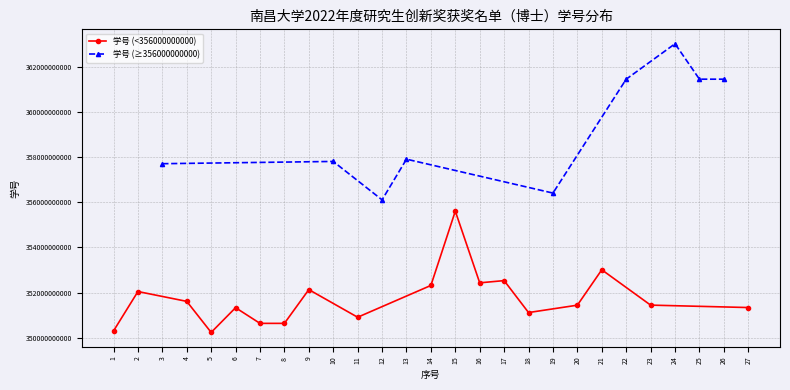

Which label corresponds to the smallest value in the chart?

5